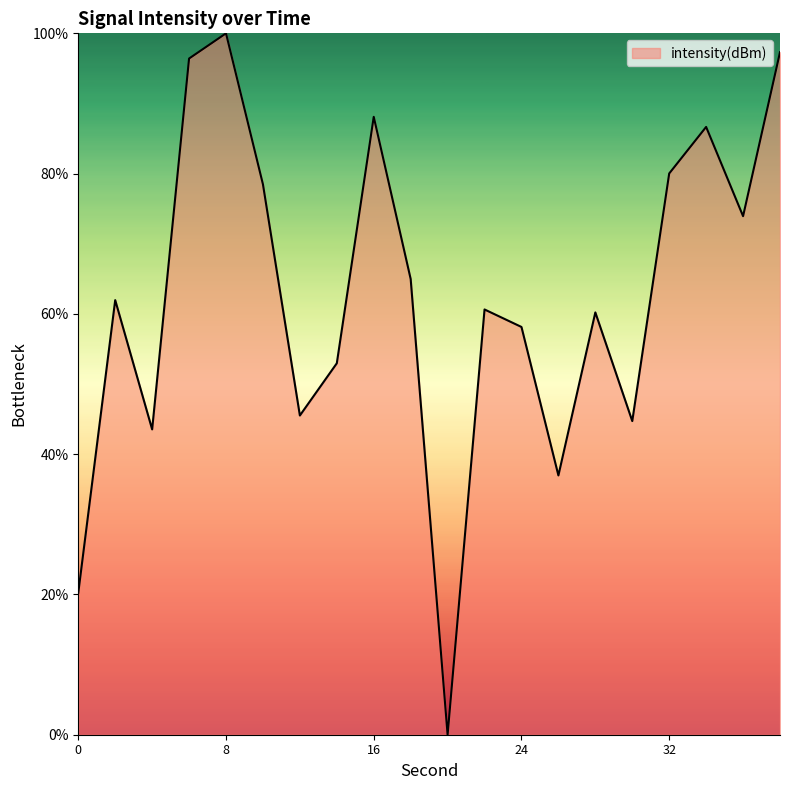

What is the greatest value displayed?

100.0